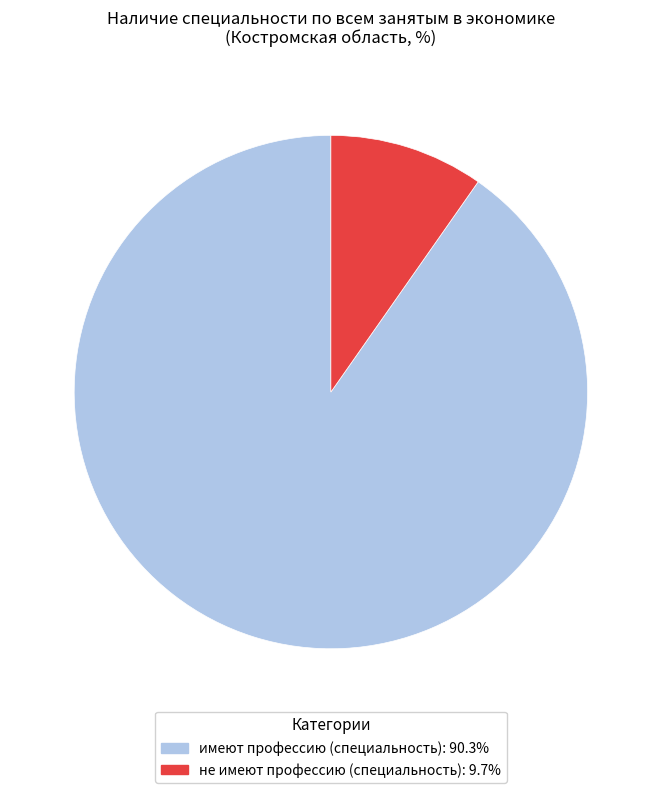

Is the sum of не имеют профессию (специальность) and имеют профессию (специальность) greater than half?

Yes